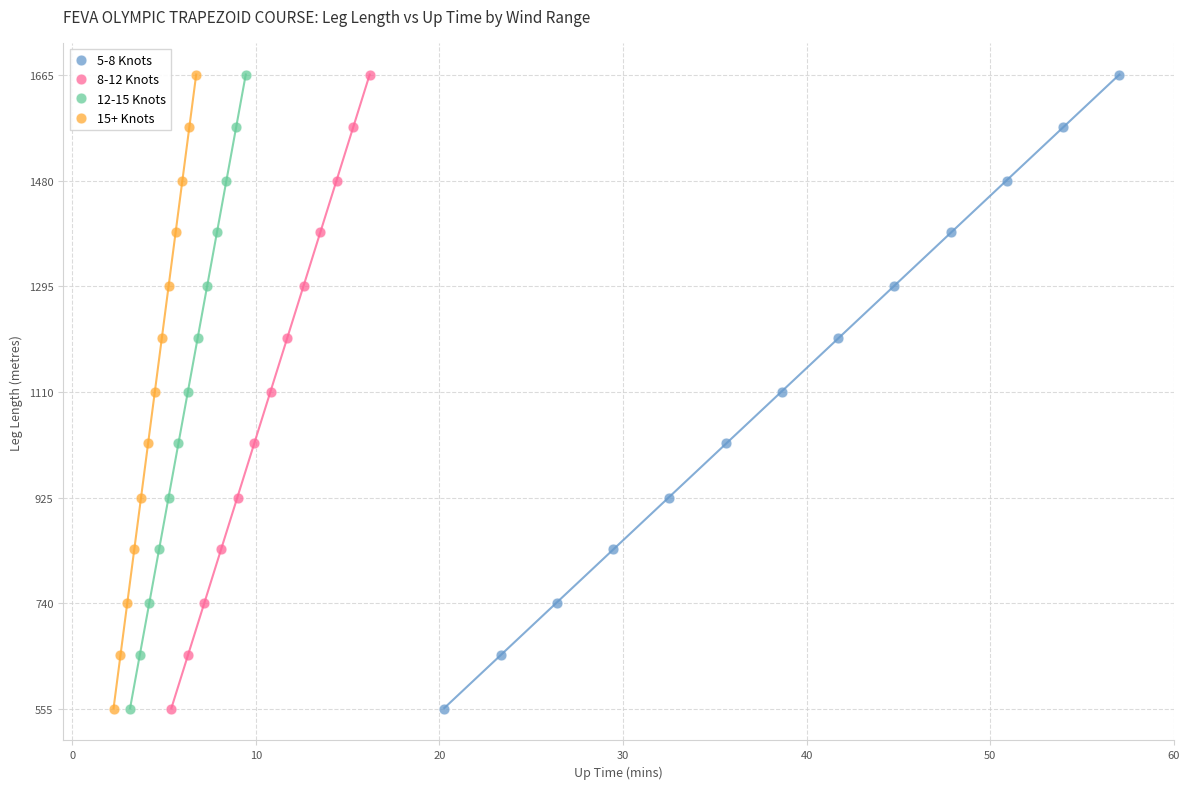

What are all the series names shown in the legend?

5-8 Knots, 8-12 Knots, 12-15 Knots, 15+ Knots